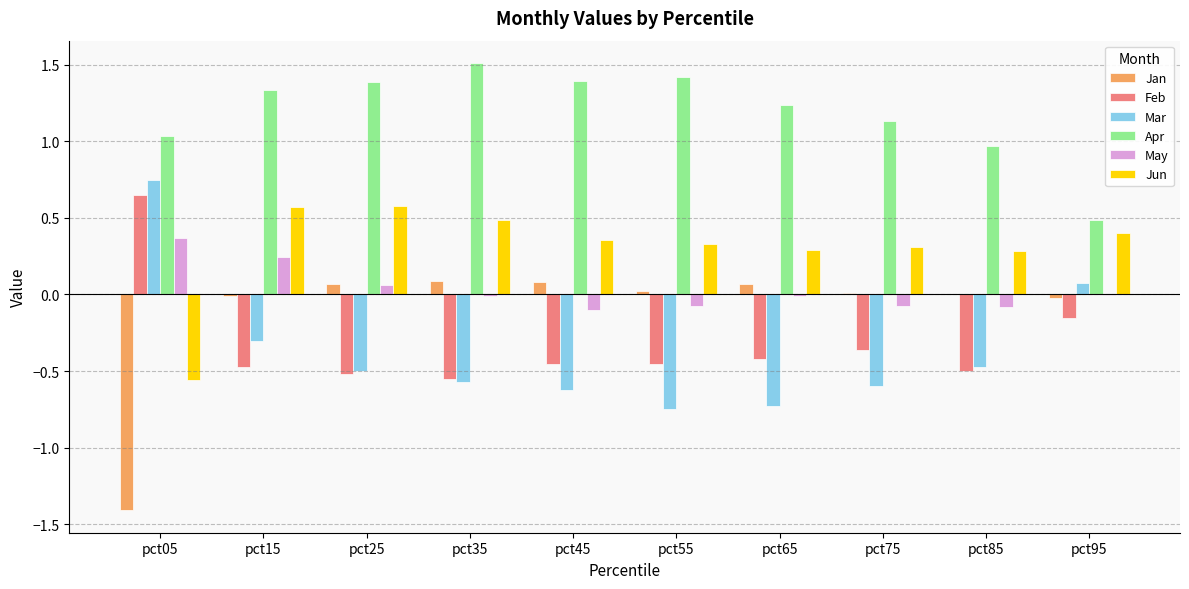

Are the bars grouped side by side (vs. stacked)?

Yes